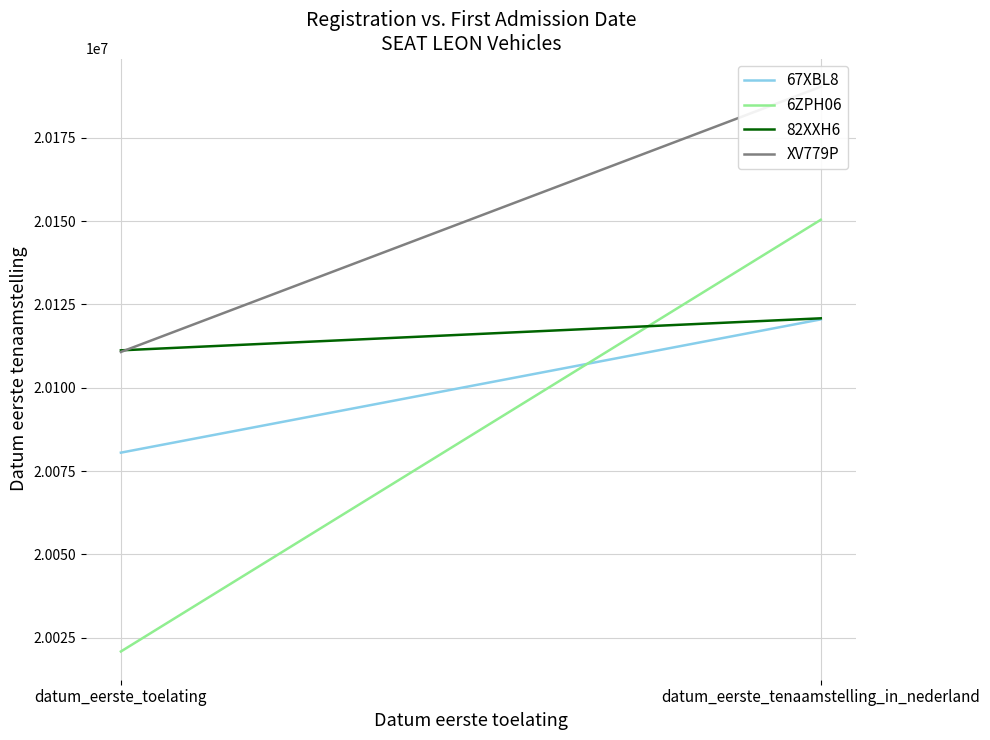

Read the 82XXH6 value at datum_eerste_toelating, to the nearest 50.

20111200